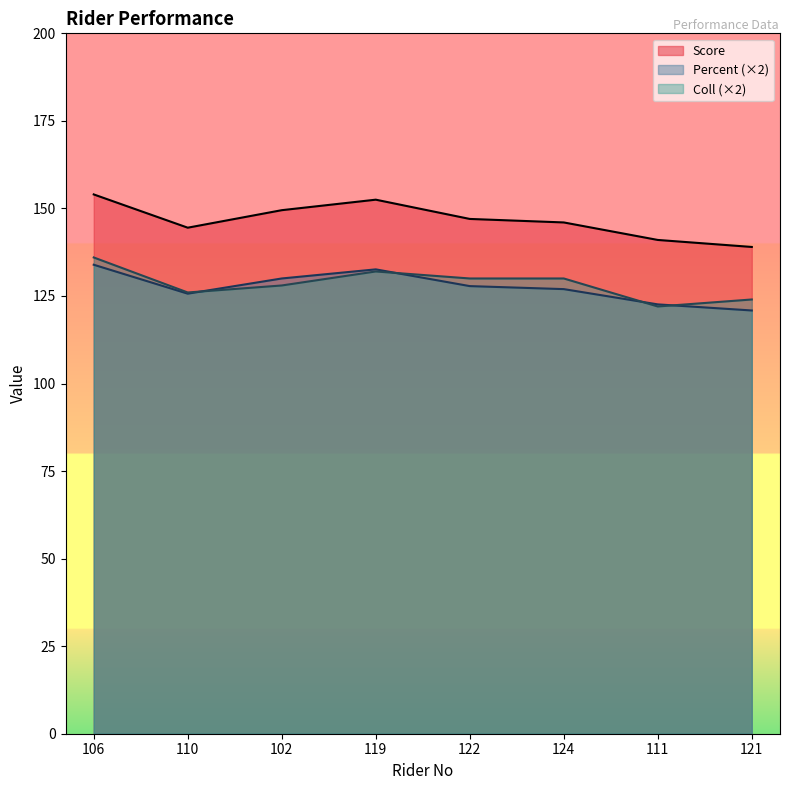

True or false: Score and Coll intersect in this chart.

False